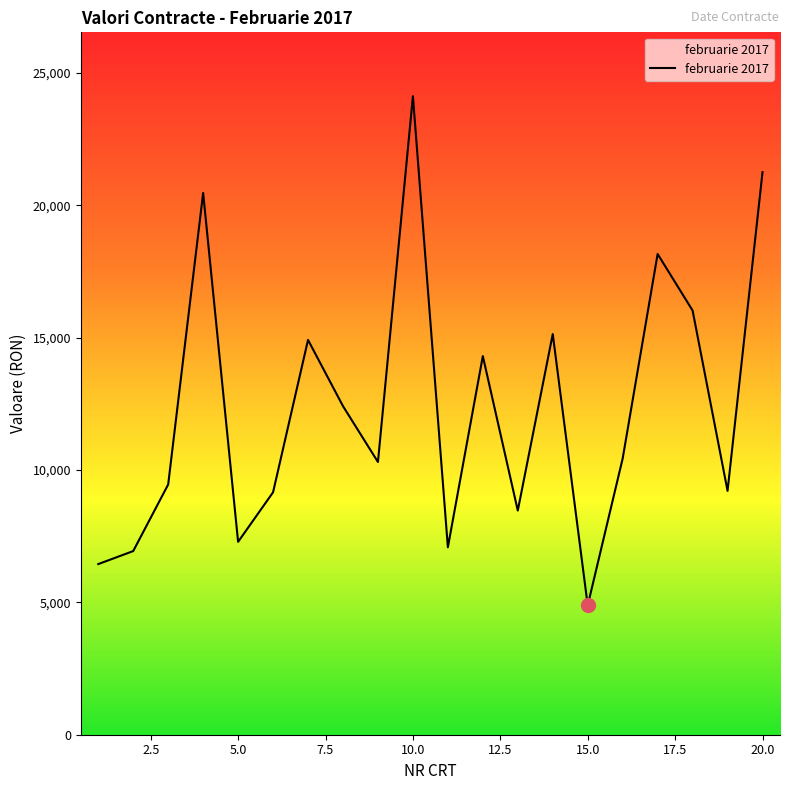

What is the difference between the maximum and minimum values?

19231.0